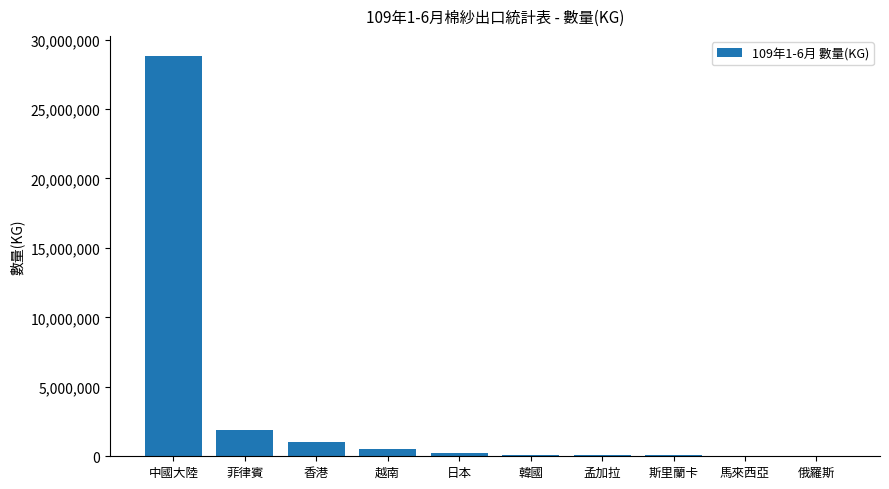

Which category has the highest value across all series?

中國大陸